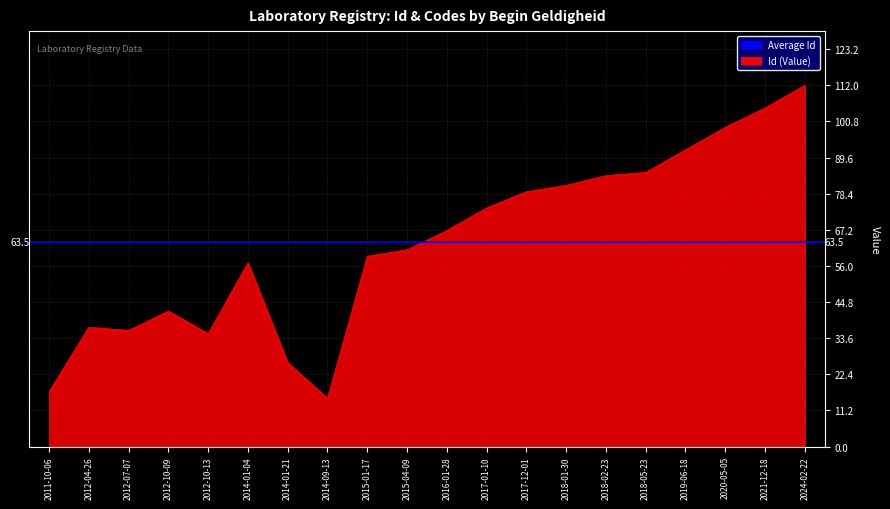

Between 2021-12-18 and 2016-01-28, which is larger?

2021-12-18